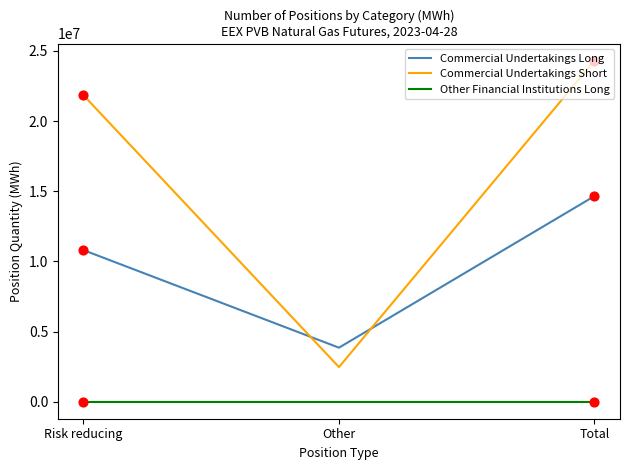

At how many categories does at least one series exceed 12898406?

2